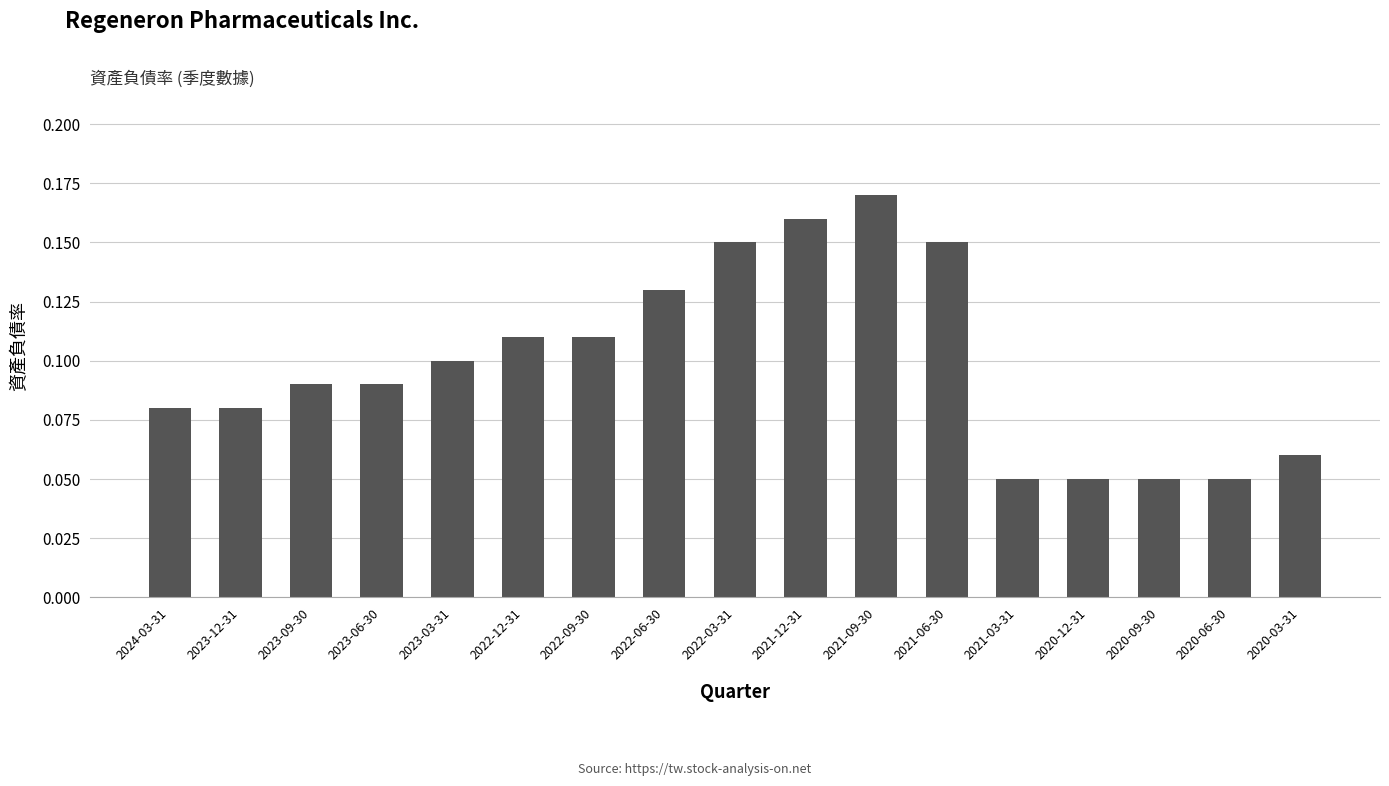

What position from the right is 2021-06-30?

6